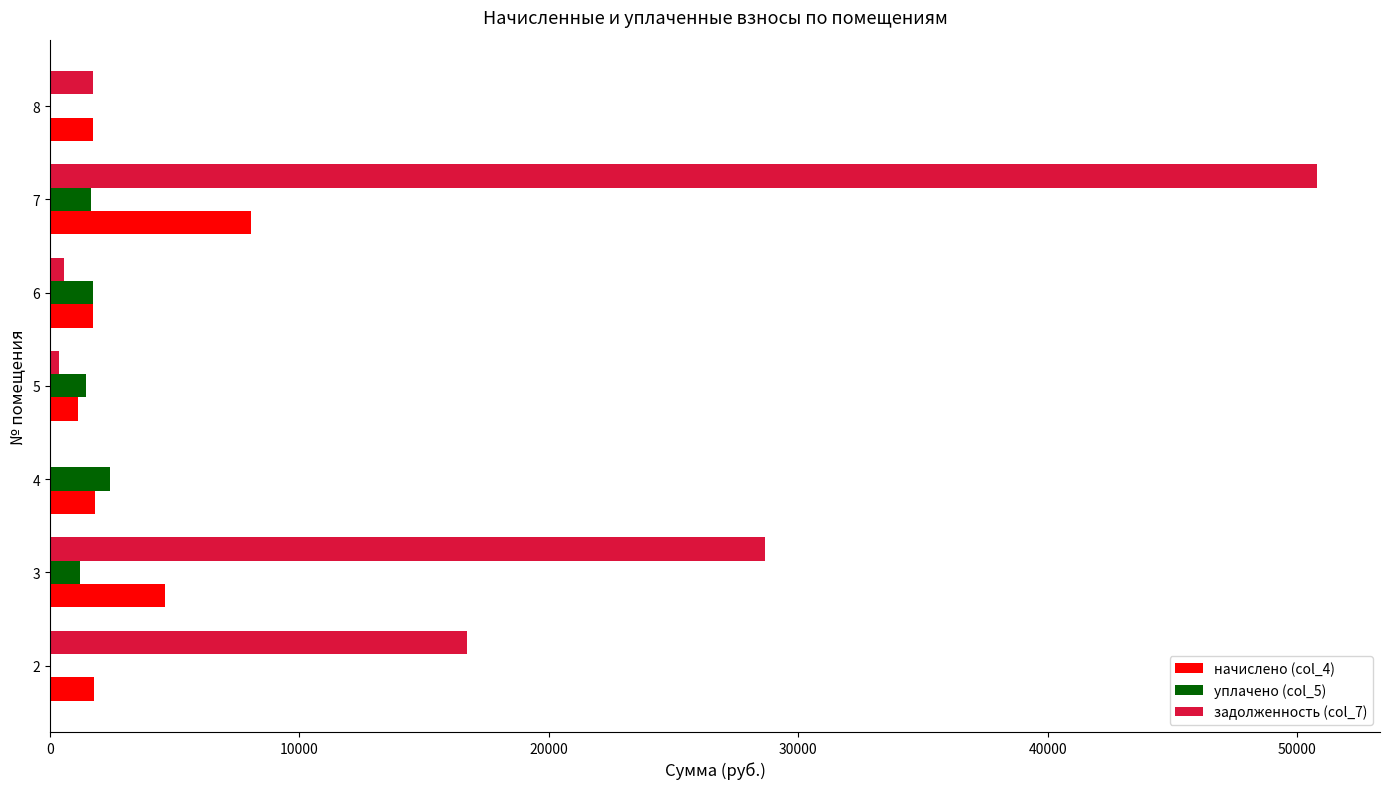

At which category is the sum across all series the highest?

7